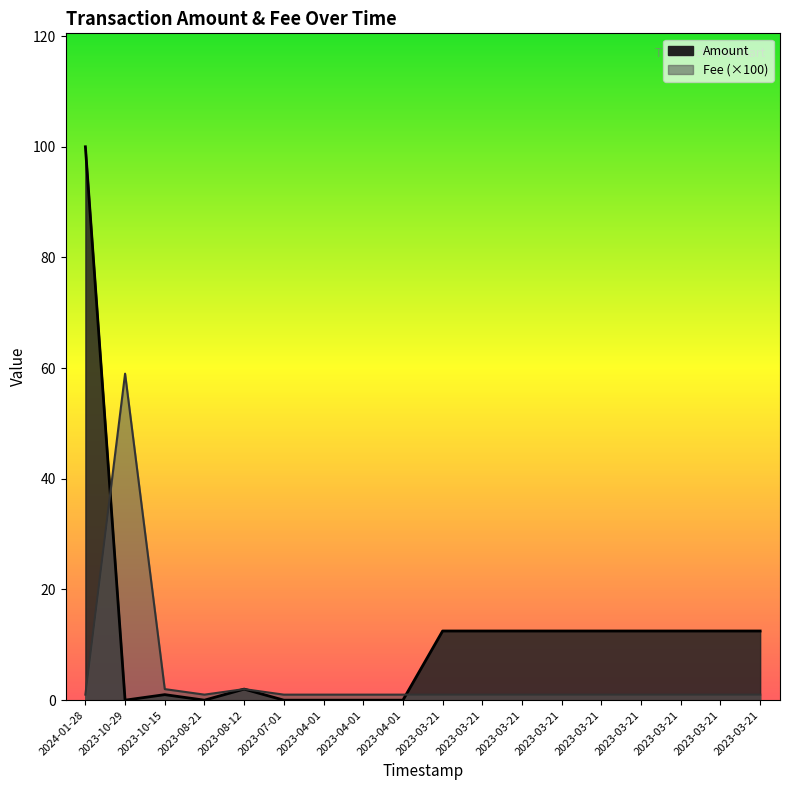

How many categories are shown in the chart?

18